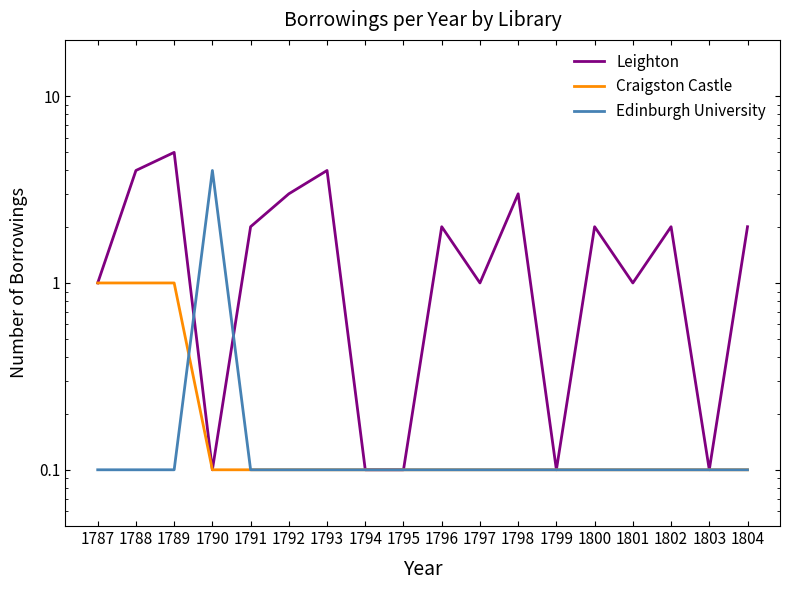

How many times do Edinburgh University and Craigston Castle cross each other?

1